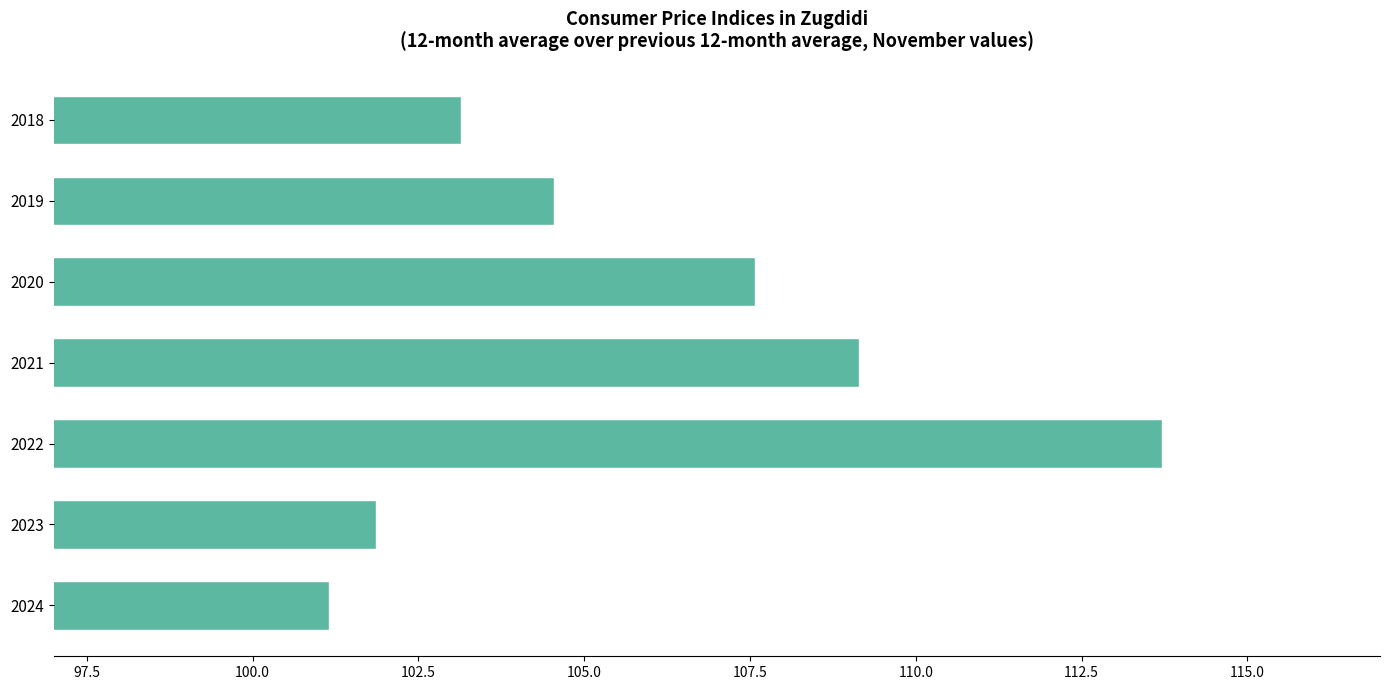

At which label is the value closest to 107?

2020